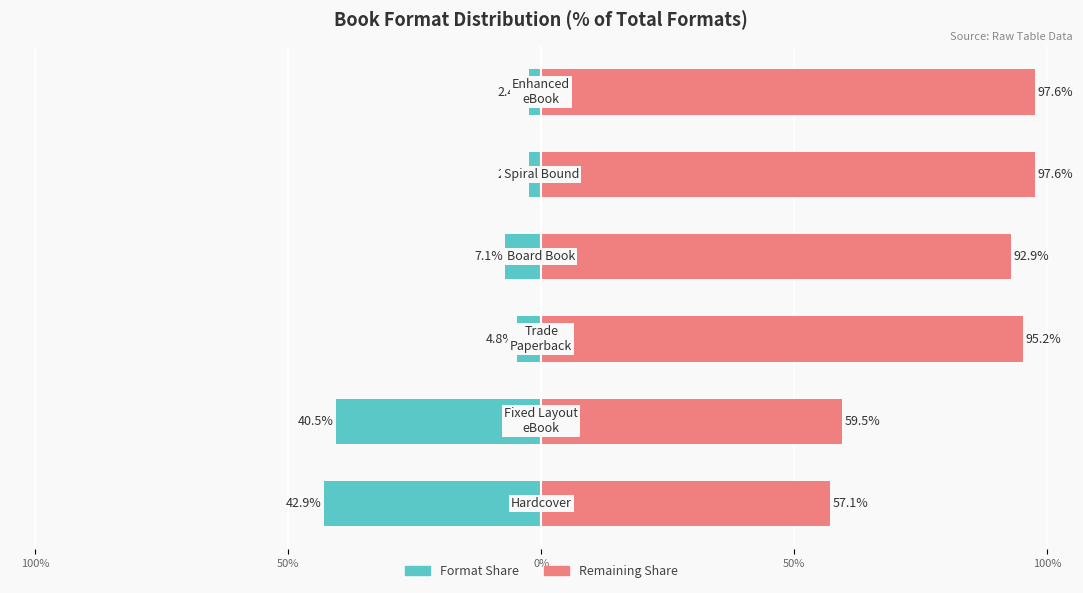

List the series in order of their peak value, highest first.

Remaining % (right), Count (left)